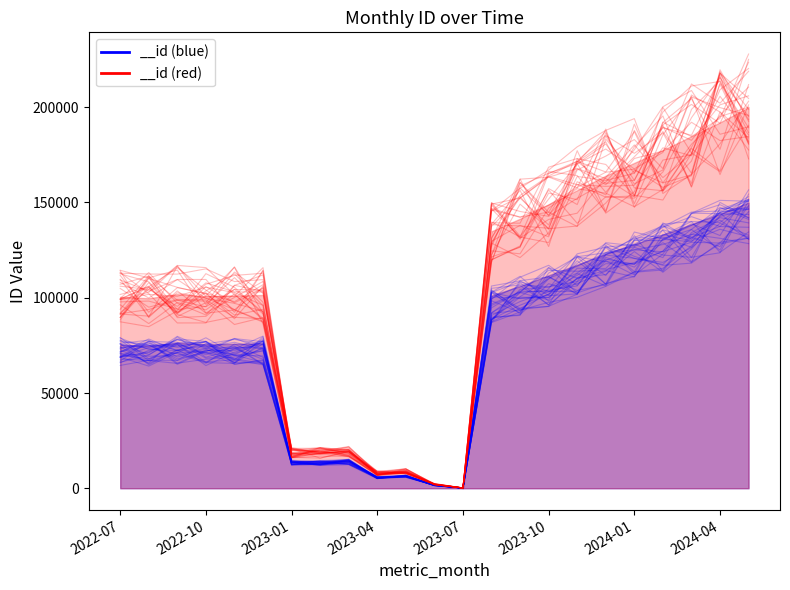

Is it true that the value at 2023-11 is 57434.8?

False